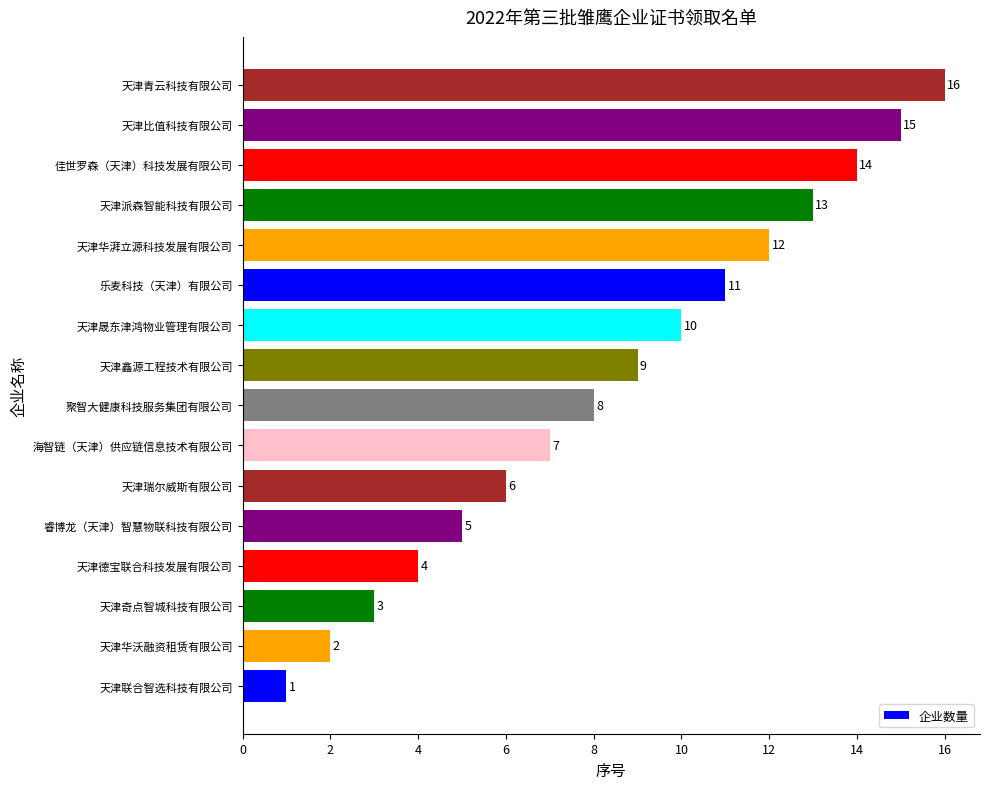

What is the difference between the maximum and minimum values?

15